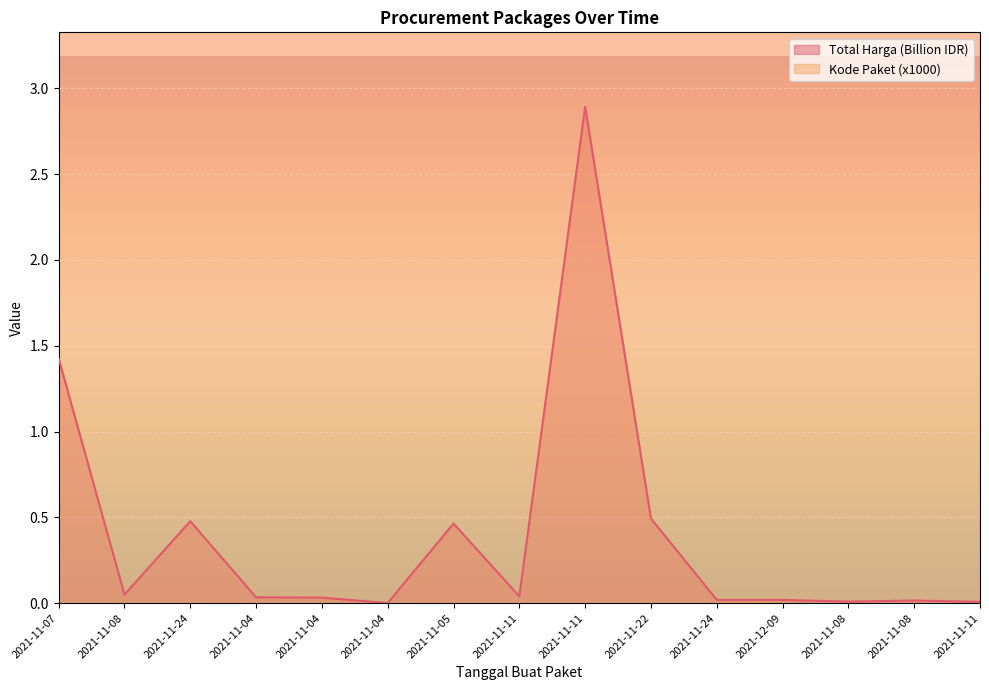

How many categories are shown in the chart?

15